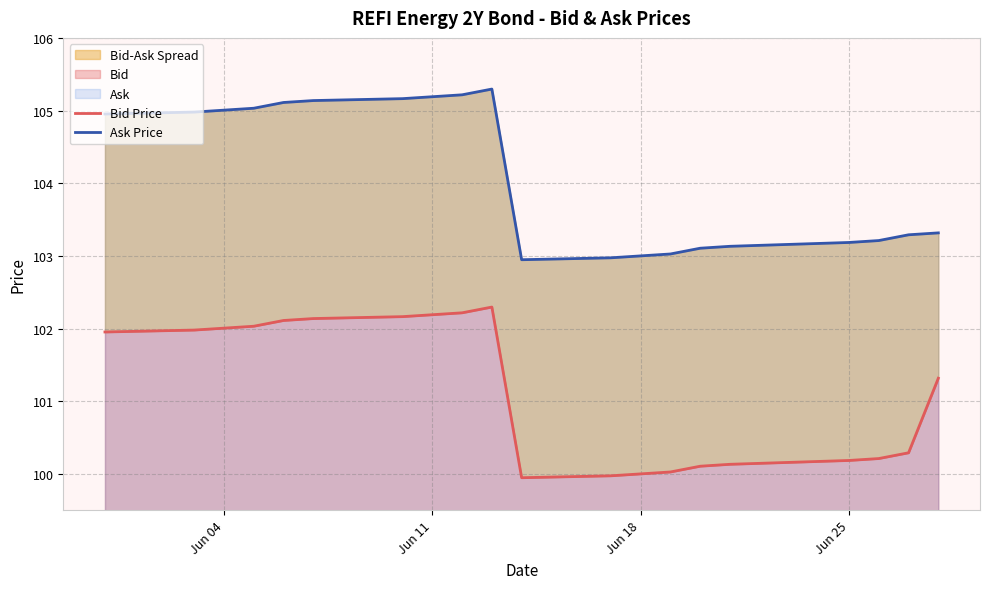

How many interior local peaks does the Ask Price series have?

1